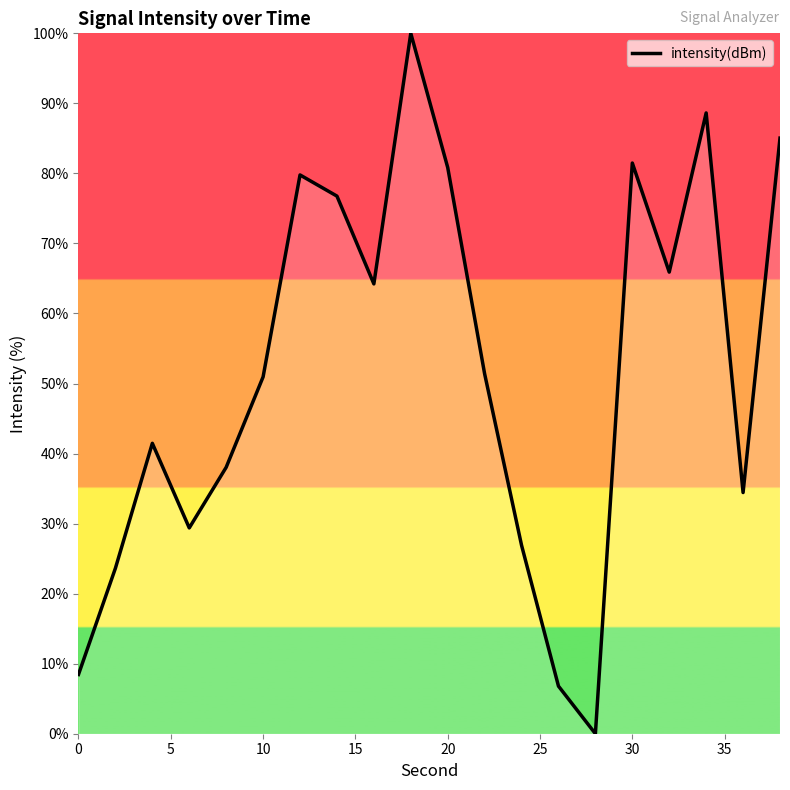

What is the difference between the maximum and minimum values?

100.0